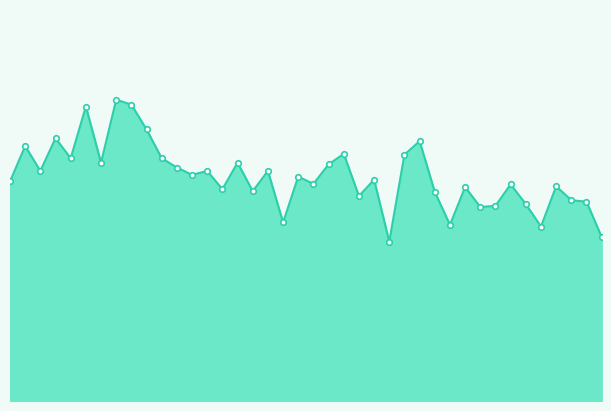

Reading left to right, extract all data points from this chart.

9.0	10.4	9.4	10.8	9.9	12.1	9.8	12.3	12.2	11.1	9.9	9.6	9.3	9.4	8.7	9.8	8.6	9.4	7.3	9.2	8.9	9.7	10.1	8.4	9.1	6.5	10.1	10.7	8.6	7.2	8.8	8.0	8.0	8.9	8.1	7.2	8.8	8.2	8.2	6.7